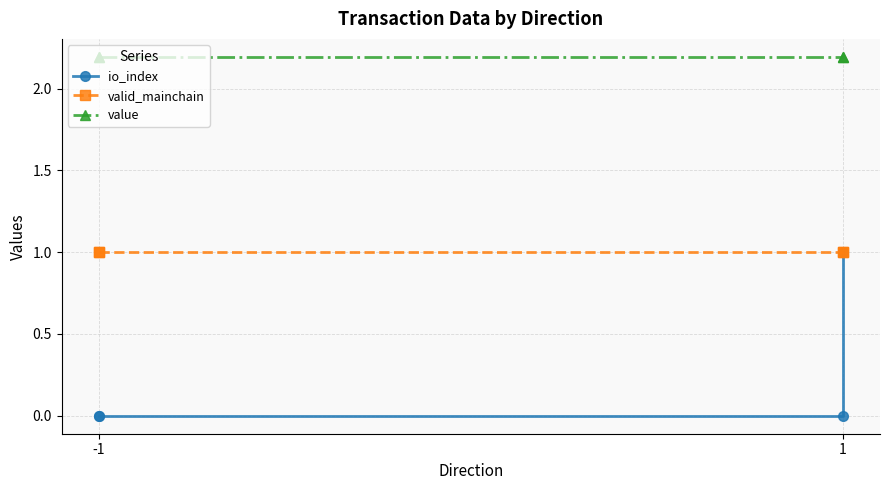

Rank the series at -1 from highest to lowest value.

value, valid_mainchain, io_index